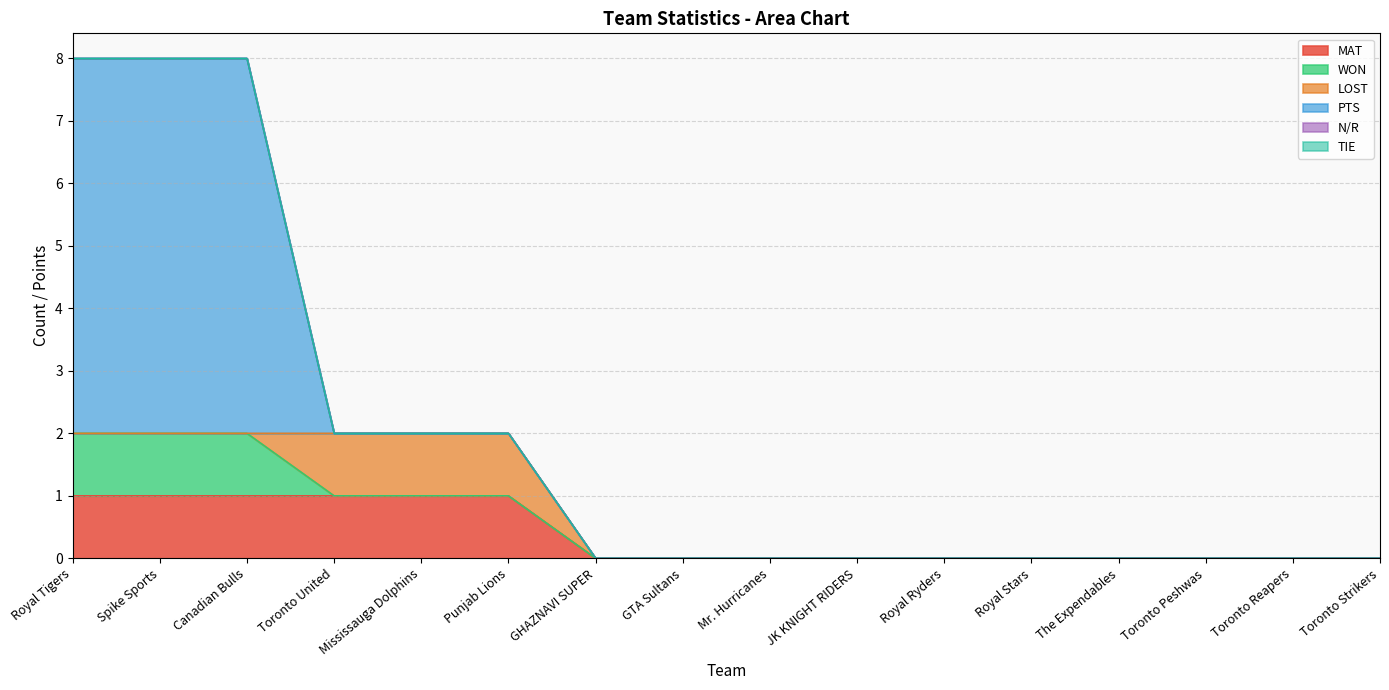

How many values in LOST are above zero?

3